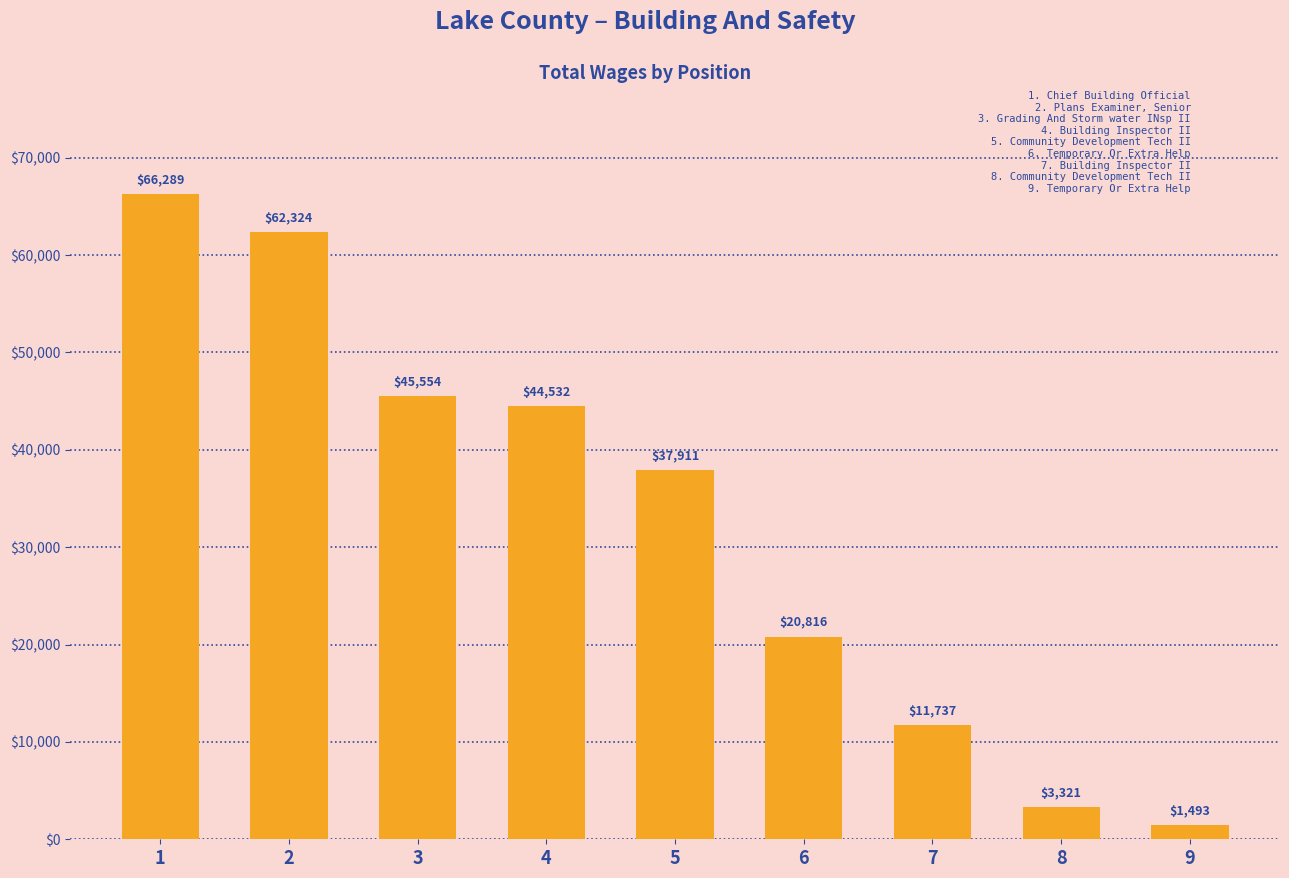

The value at 3 is 76119. True or false?

False